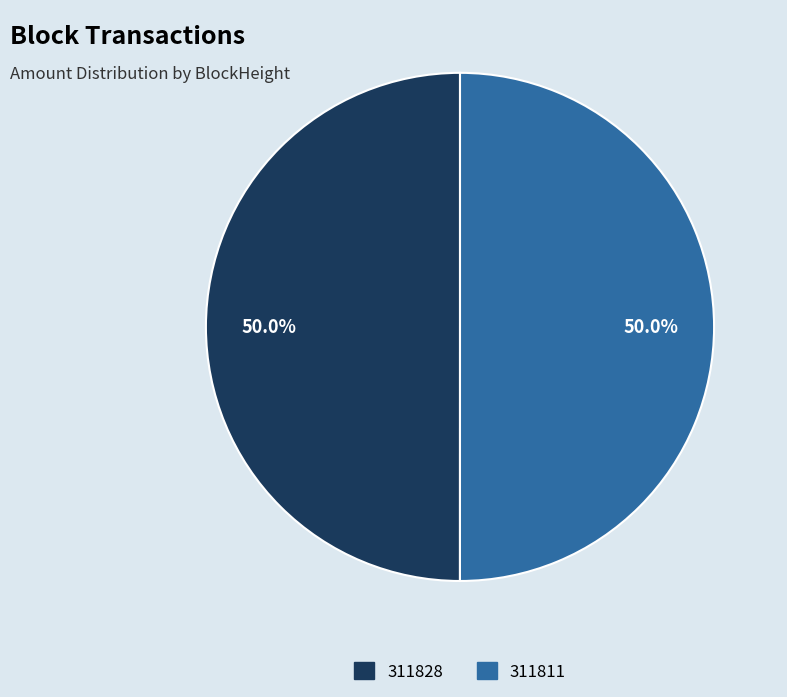

To the nearest percent, what is the combined percentage of 311811 and 311828?

100%